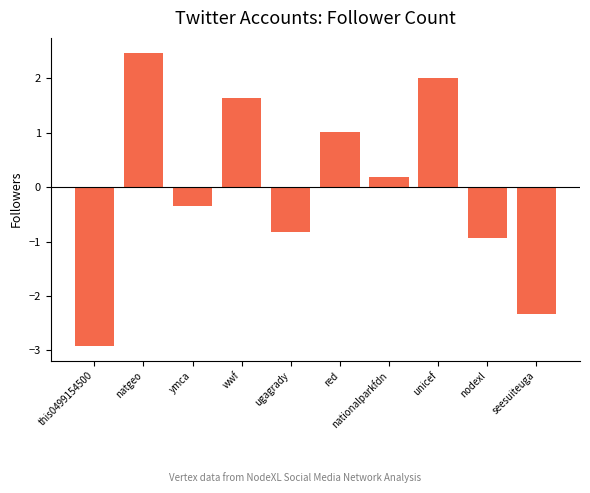

How many data points are less than 0?

5